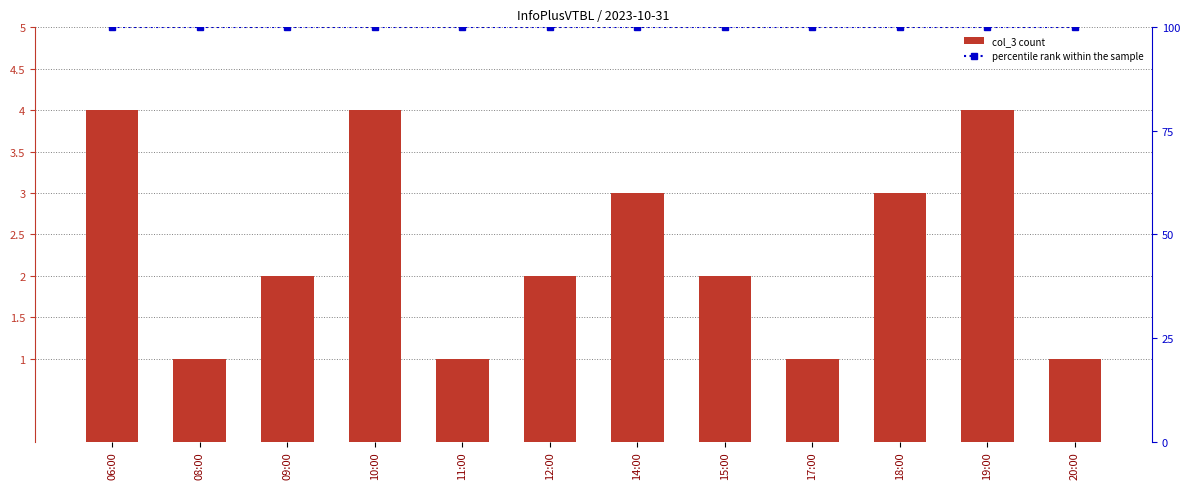

How many values in the col_3 series exceed 2?

5